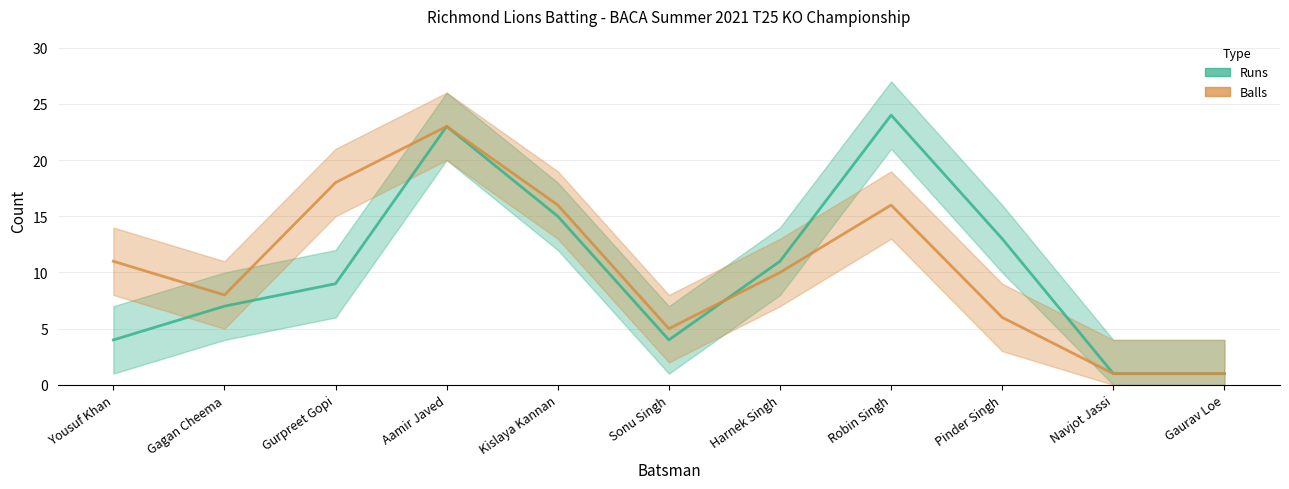

List the series in order of their overall mean, lowest first.

Runs, Balls